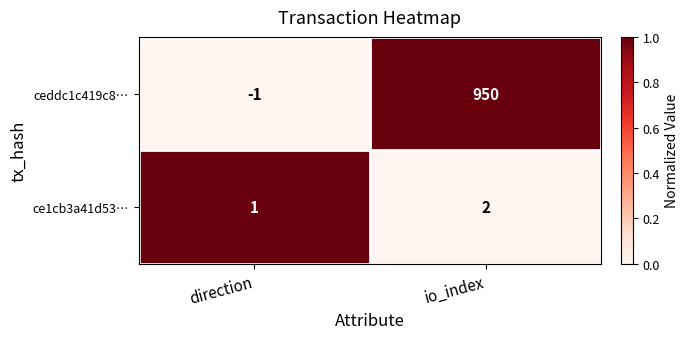

At direction, list the series in order from largest to smallest.

ce1cb3a41d53…, ceddc1c419c8…